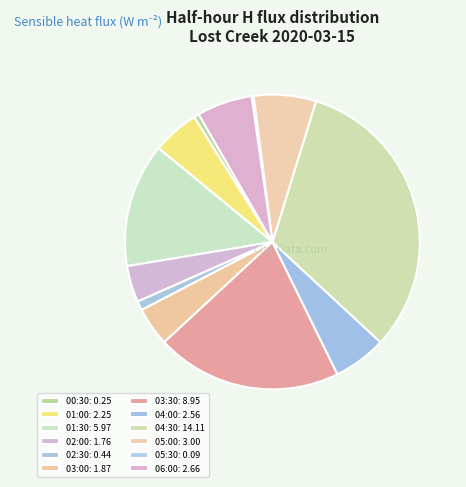

True or false: 00:30 accounts for 1% of the total.

True